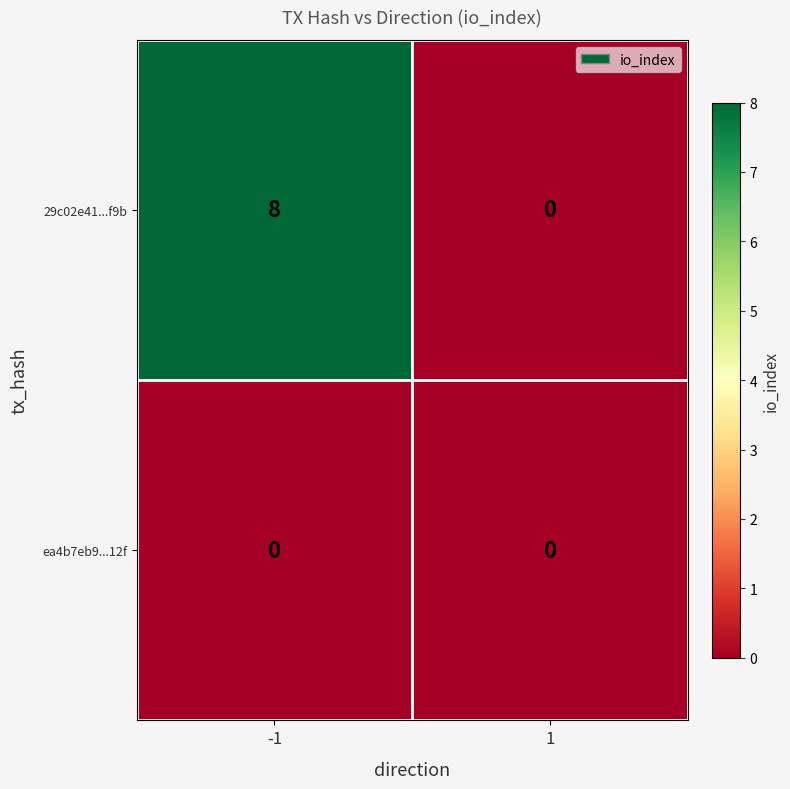

List the series in order of their overall mean, lowest first.

ea4b7eb9...12f, 29c02e41...f9b